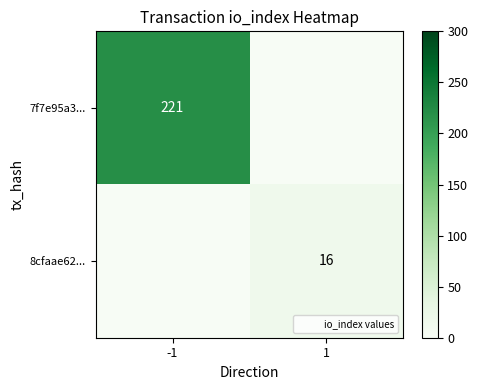

Is it true that 8cfaae62... equals 26 at 1?

False